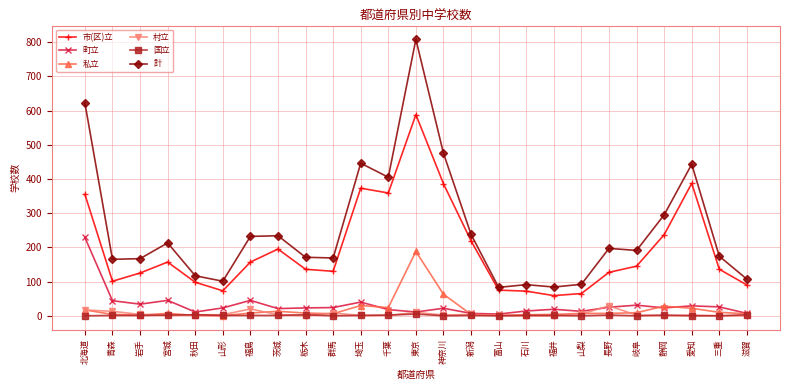

What is the difference between the highest and lowest values at 新潟?

237